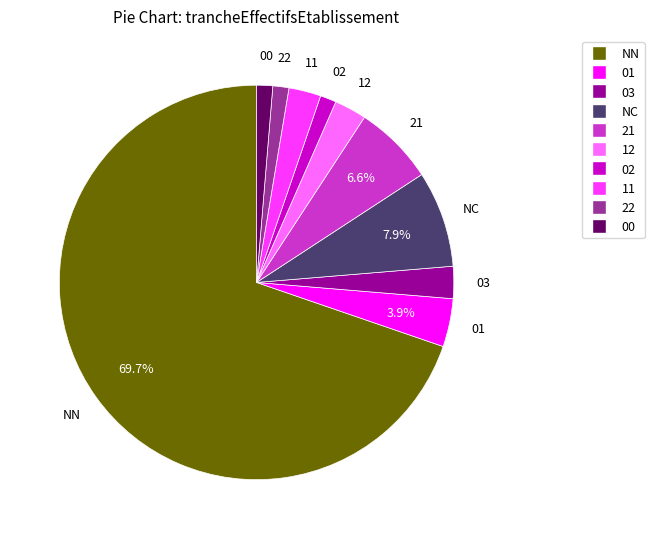

Is there any slice that represents more than half of the pie?

Yes